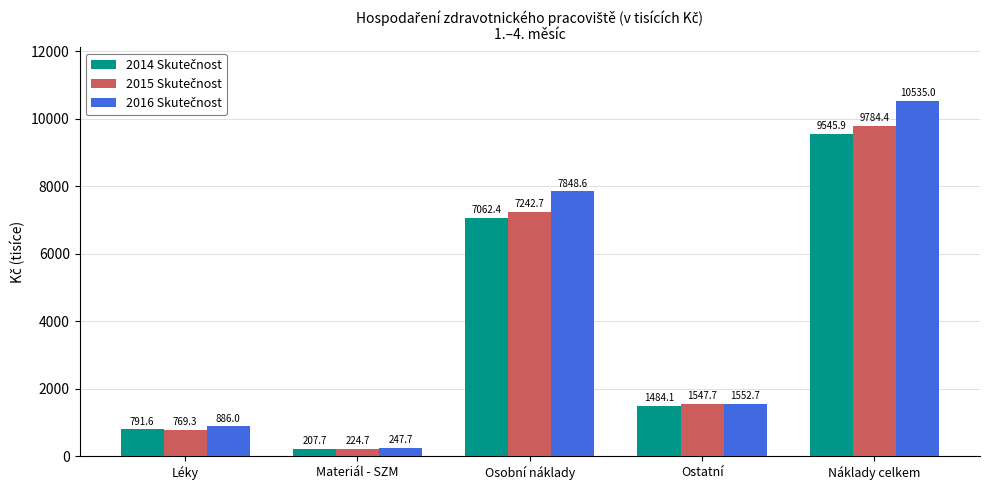

Count the number of data series in this chart.

3